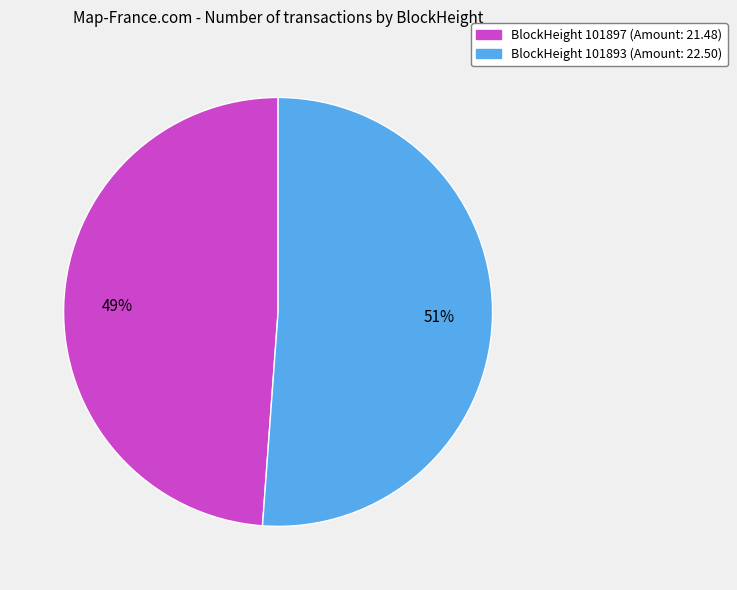

Is there a majority slice in this chart?

Yes